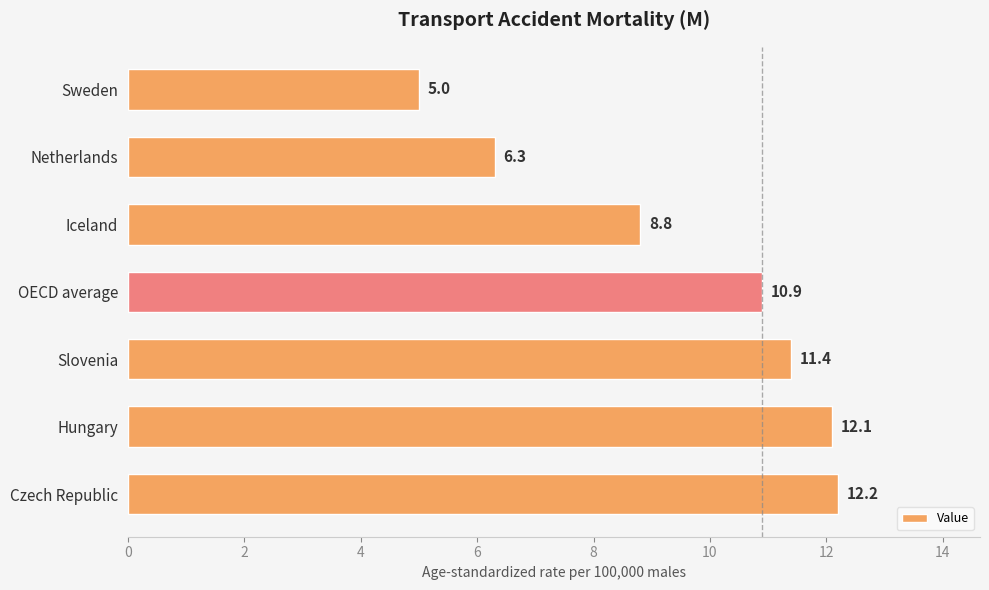

What is the label of the 2nd bar from the top?

Netherlands